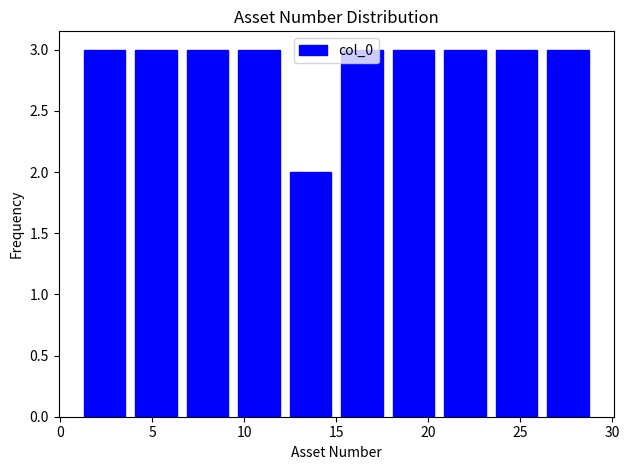

Reading left to right, transcribe this chart: for each bar, give the range it covers on the x-axis and its height. Neither the bar edges nor the heights are printed on the chart, so give them approximately, as read against the axes.

1.0 to 3.8: 3
3.8 to 6.6: 3
6.6 to 9.4: 3
9.4 to 12.2: 3
12.2 to 15.0: 2
15.0 to 17.8: 3
17.8 to 20.6: 3
20.6 to 23.4: 3
23.4 to 26.2: 3
26.2 to 29.0: 3